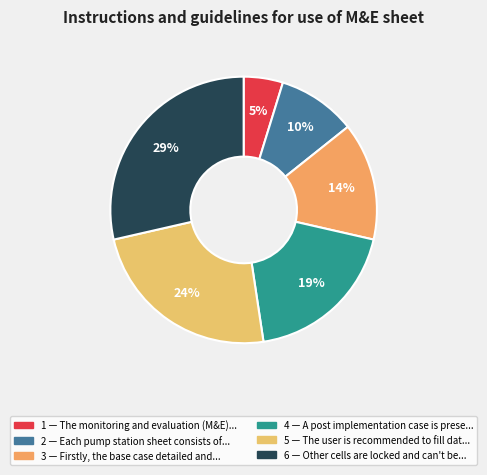

What is the ratio of the value at 4 to the value at 3?

1.3